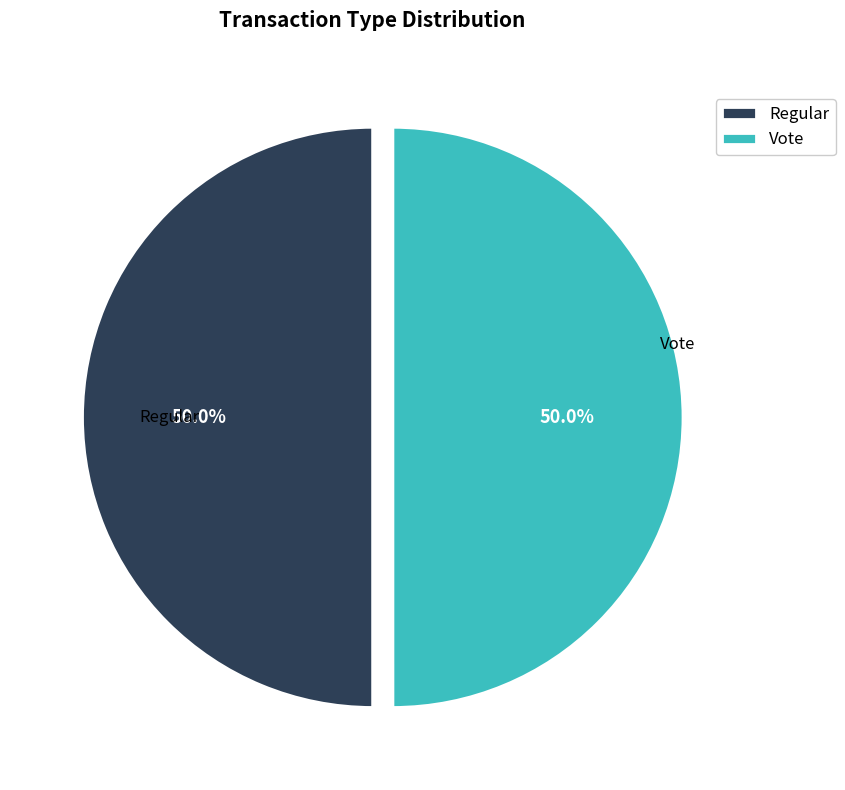

What percentage is NOT represented by Regular?

50.0%